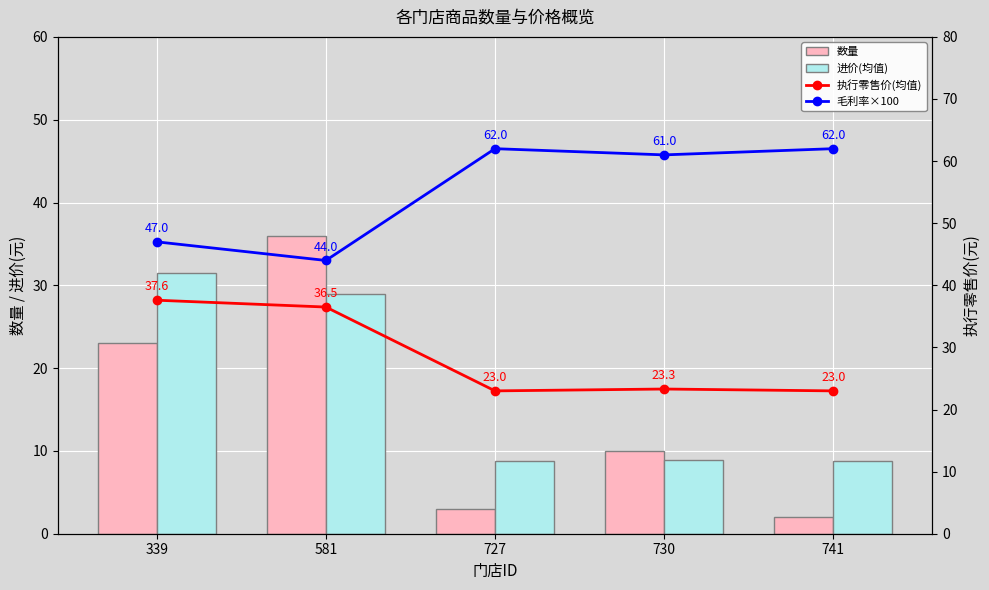

What is the value of the 数量 bar at the 2nd from the left?

36.0